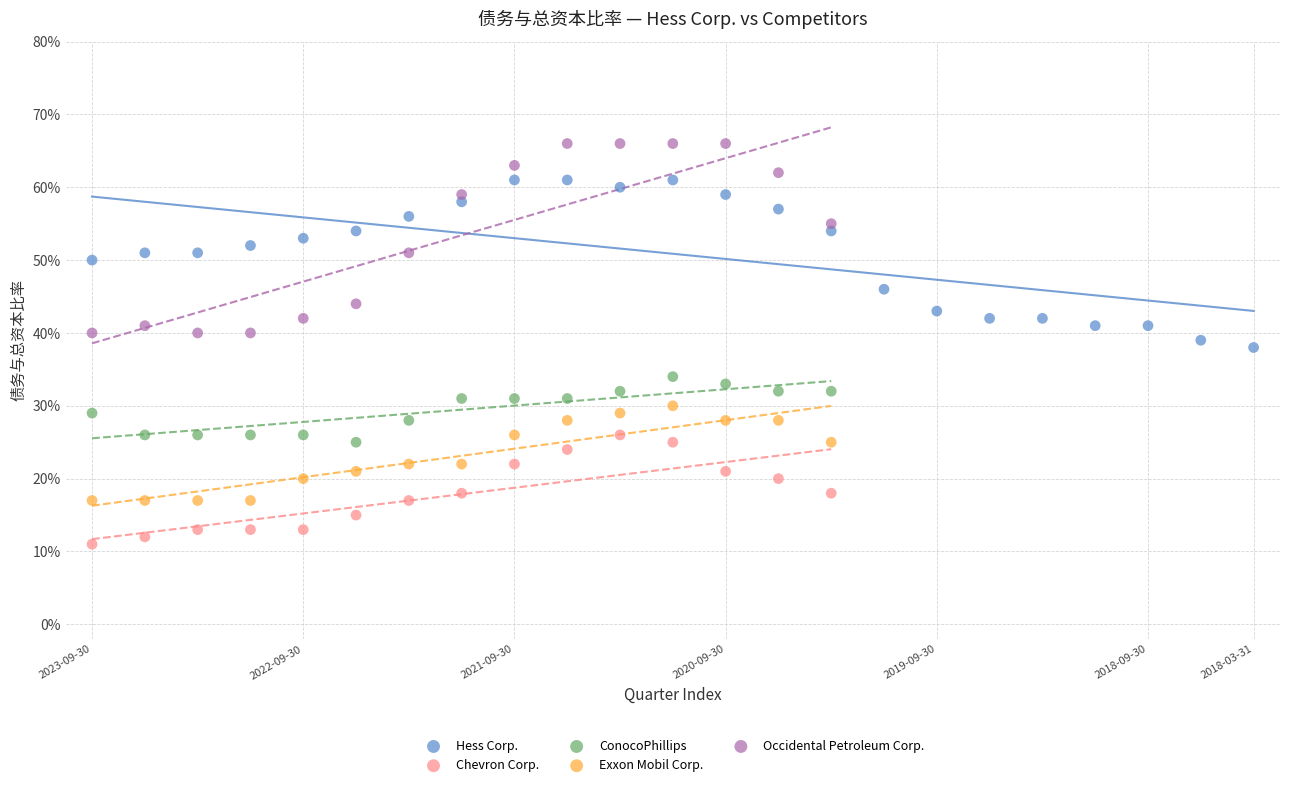

Which series reaches the maximum Y coordinate?

Occidental Petroleum Corp.